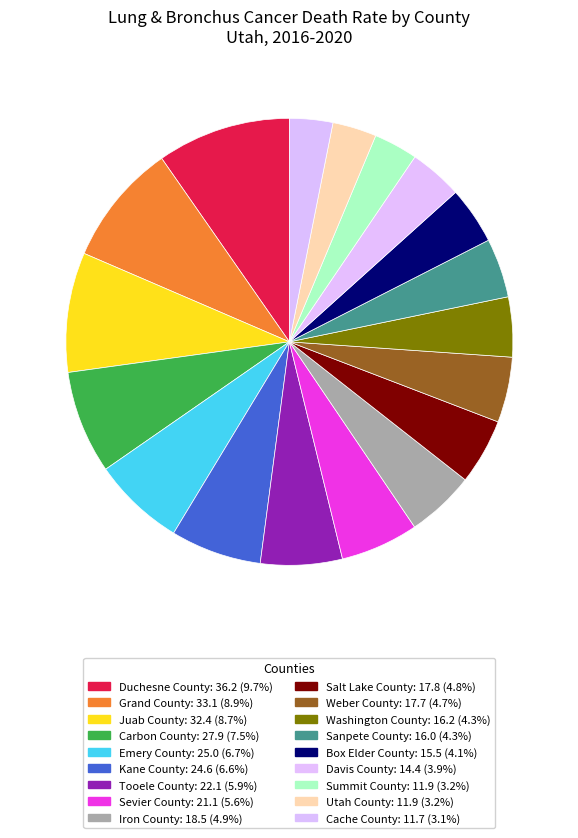

Which has a higher value, Utah County or Cache County?

Utah County